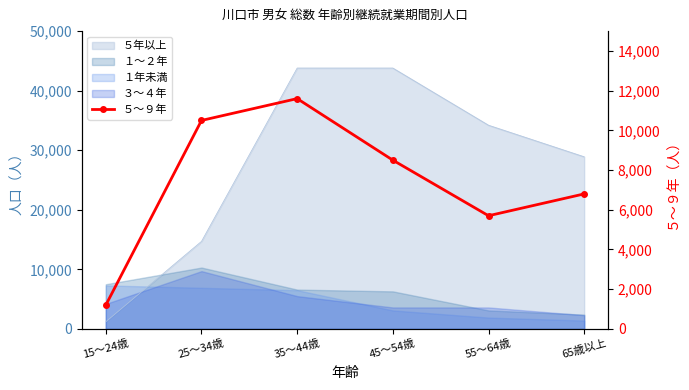

Which category has the lowest value across all series?

15～24歳